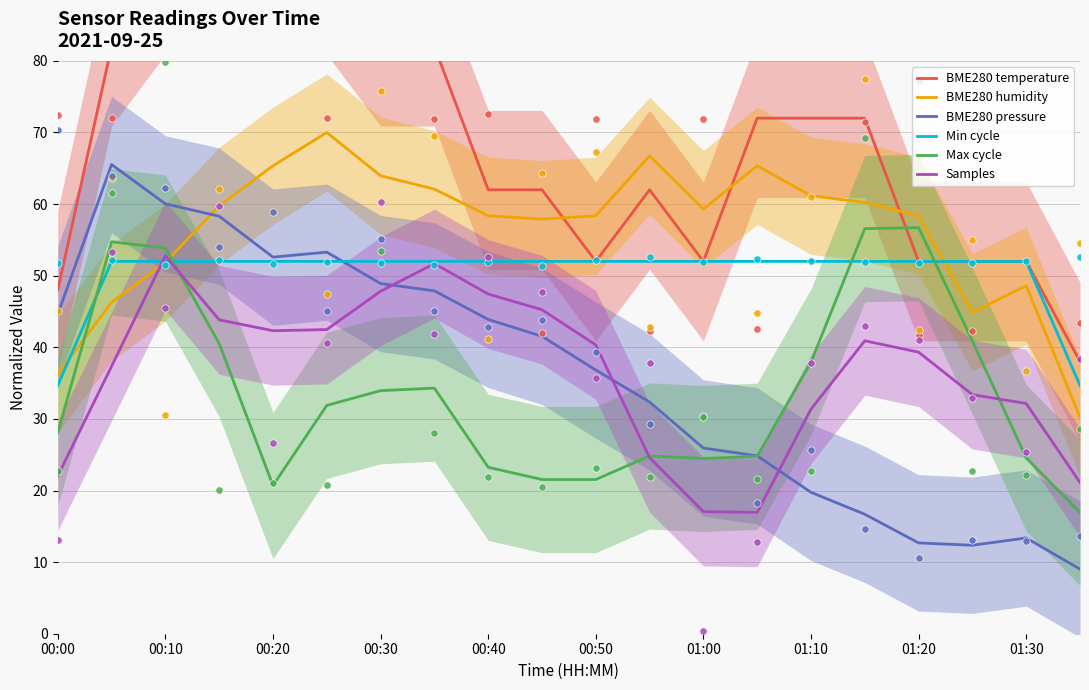

Which series has the largest total across all categories?

BME280 temperature